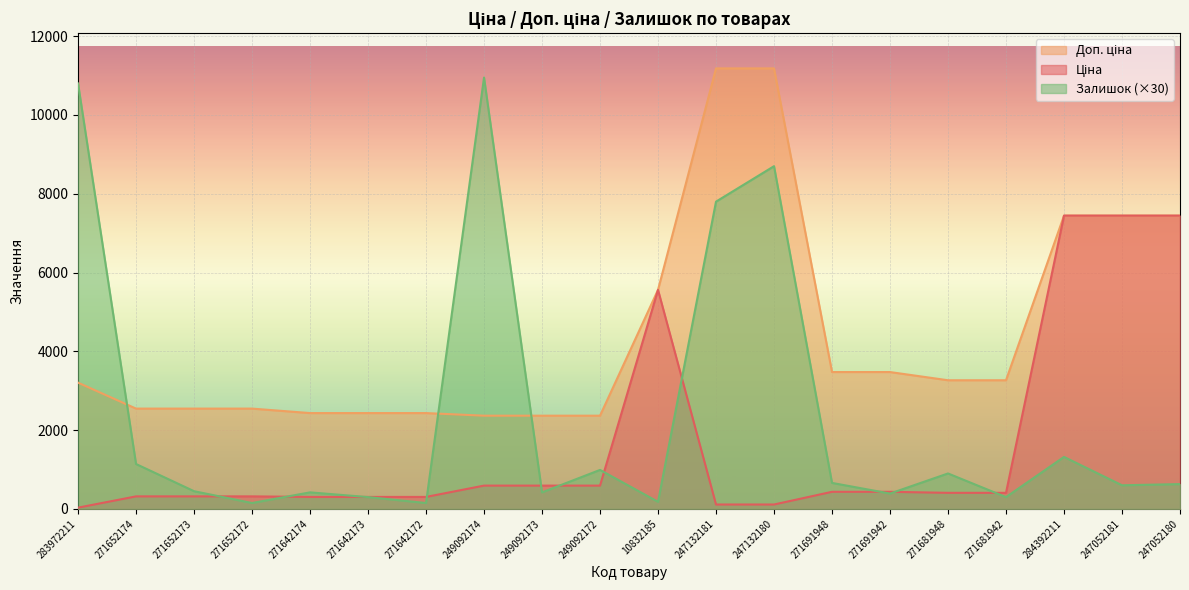

True or false: Ціна has more than 0 interior local peaks.

True